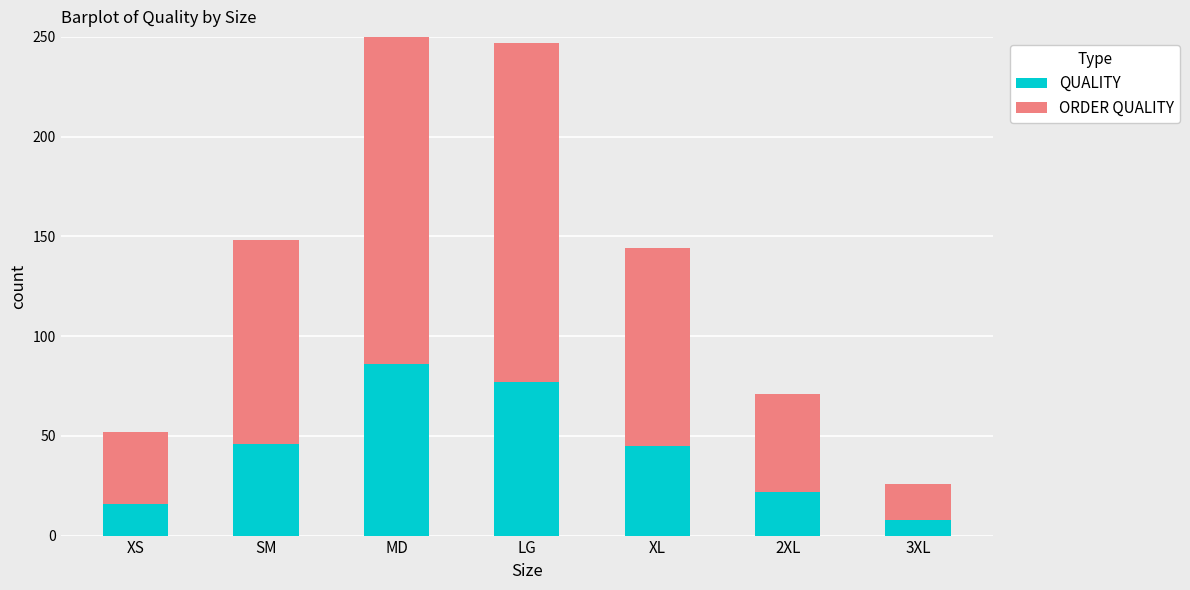

Which label corresponds to the largest value in the chart?

MD